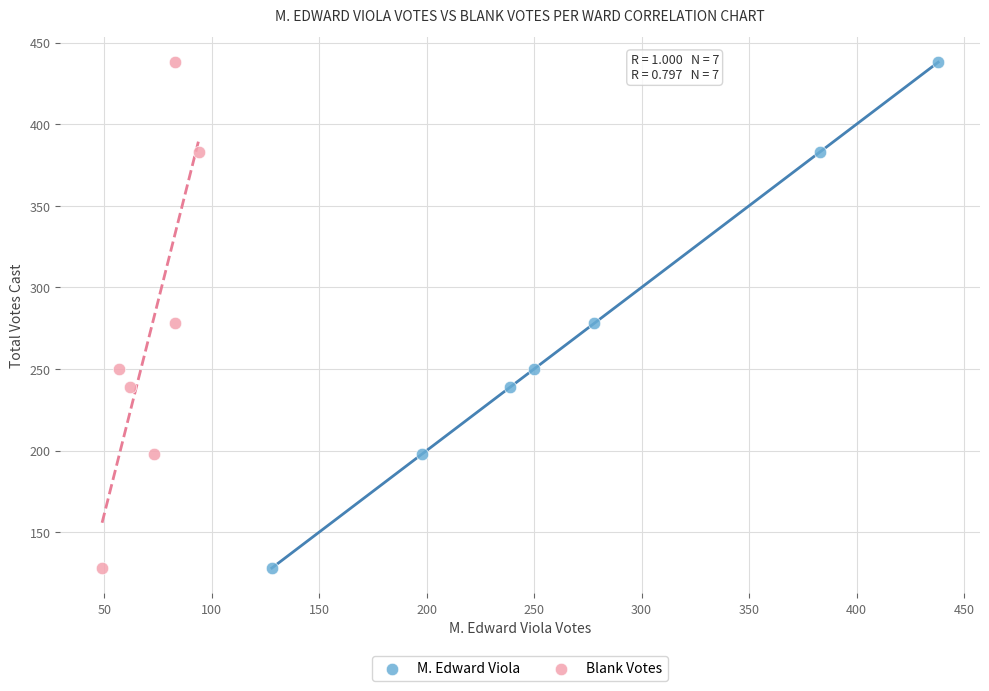

What are all the series names shown in the legend?

M. Edward Viola, Blank Votes